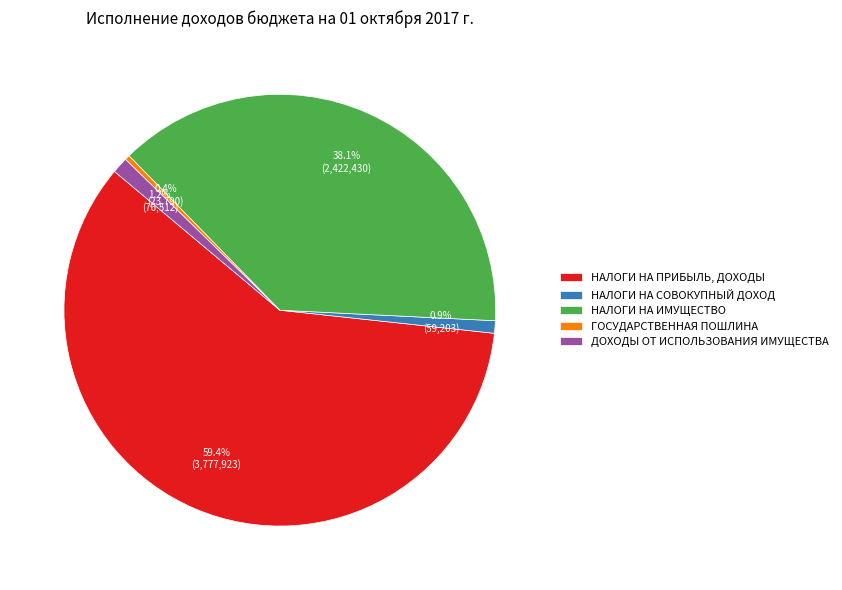

How many slices are in this pie chart?

5